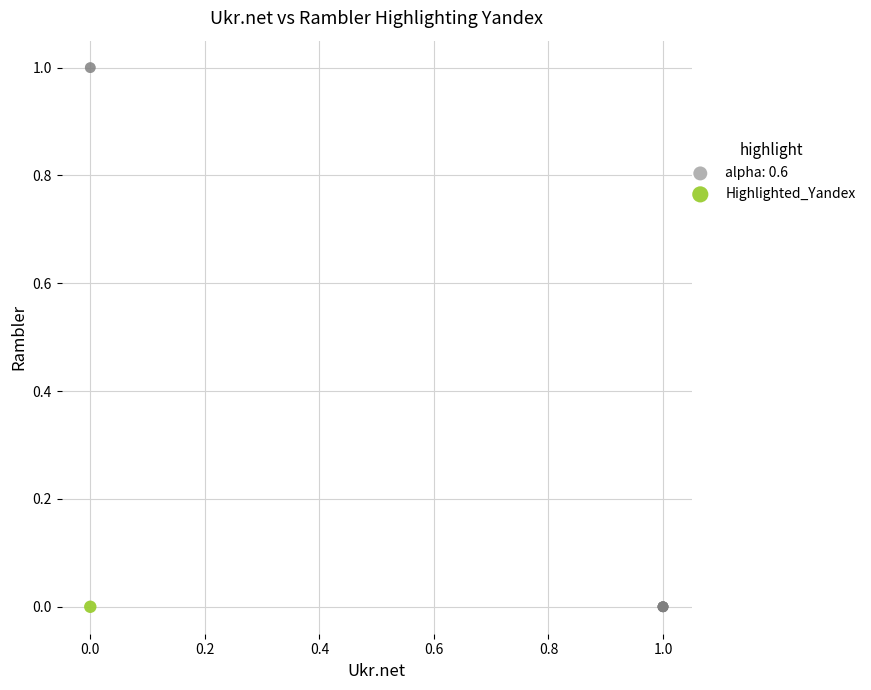

Which series contains the highest Y value?

alpha: 0.6